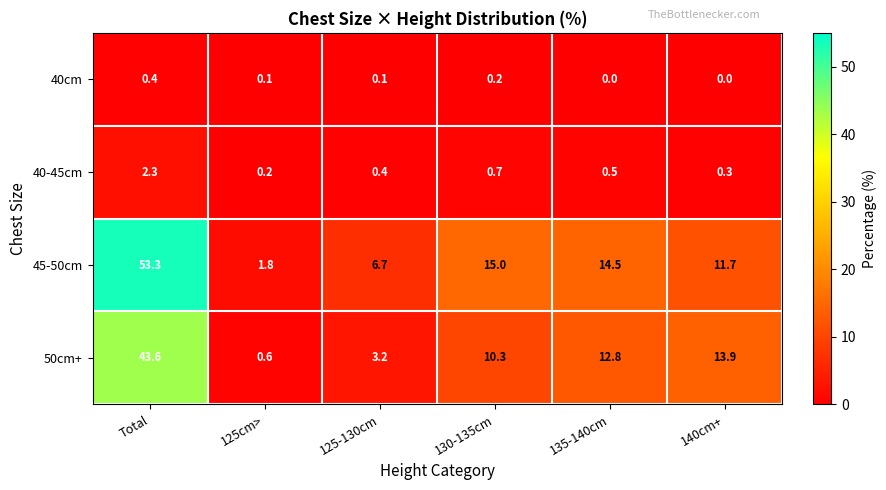

Which series has the largest total across all categories?

45-50cm